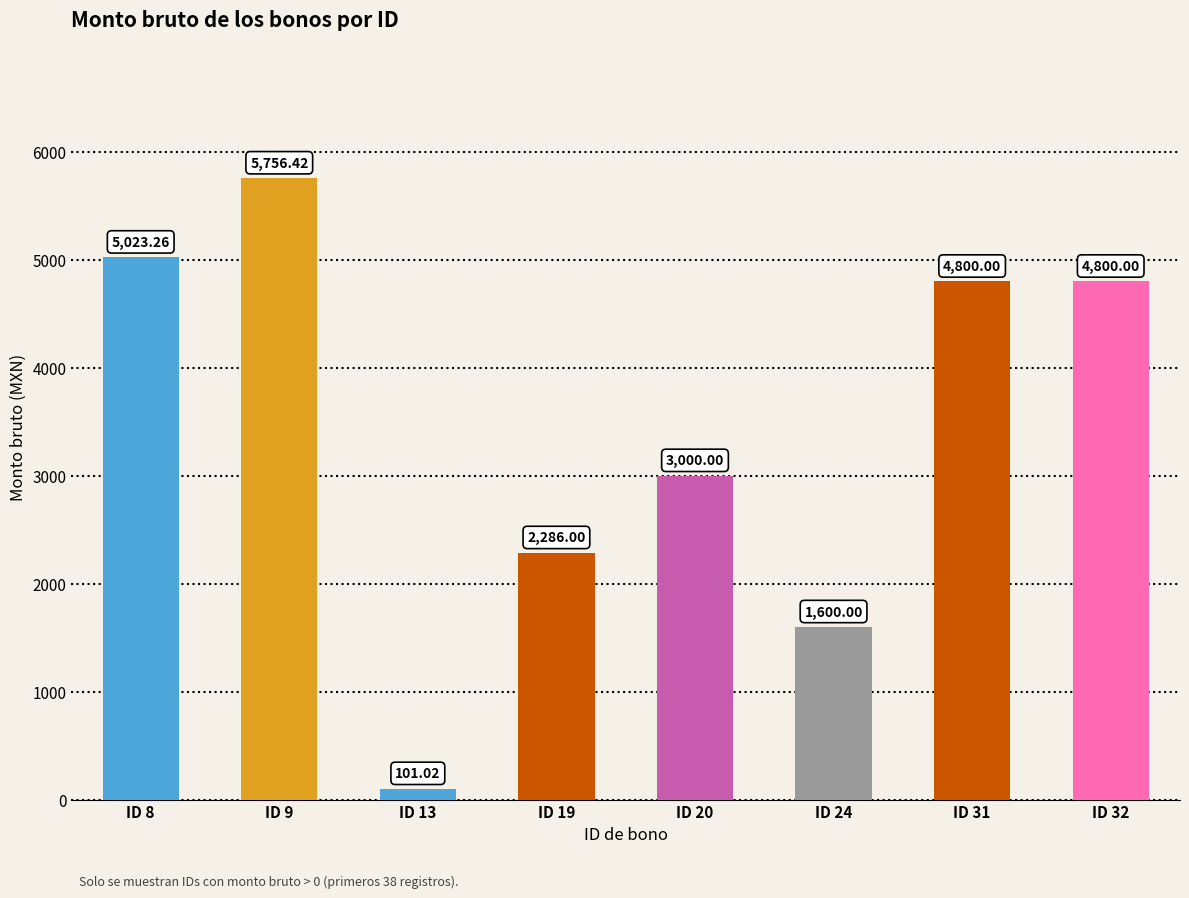

What is the difference between the maximum and minimum values?

5655.4